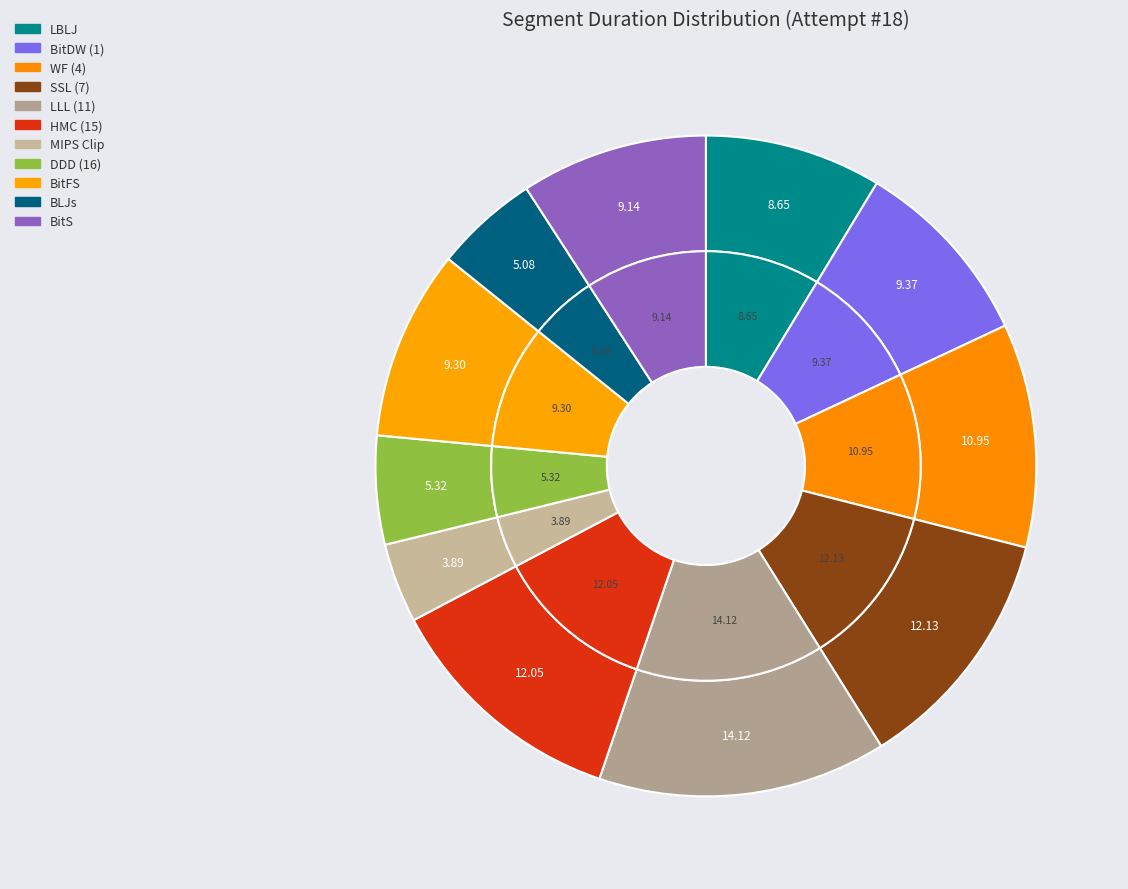

Rank the categories by value from highest to lowest.

LLL (11), SSL (7), HMC (15), WF (4), BitDW (1), BitFS, BitS, LBLJ, DDD (16), BLJs, MIPS Clip